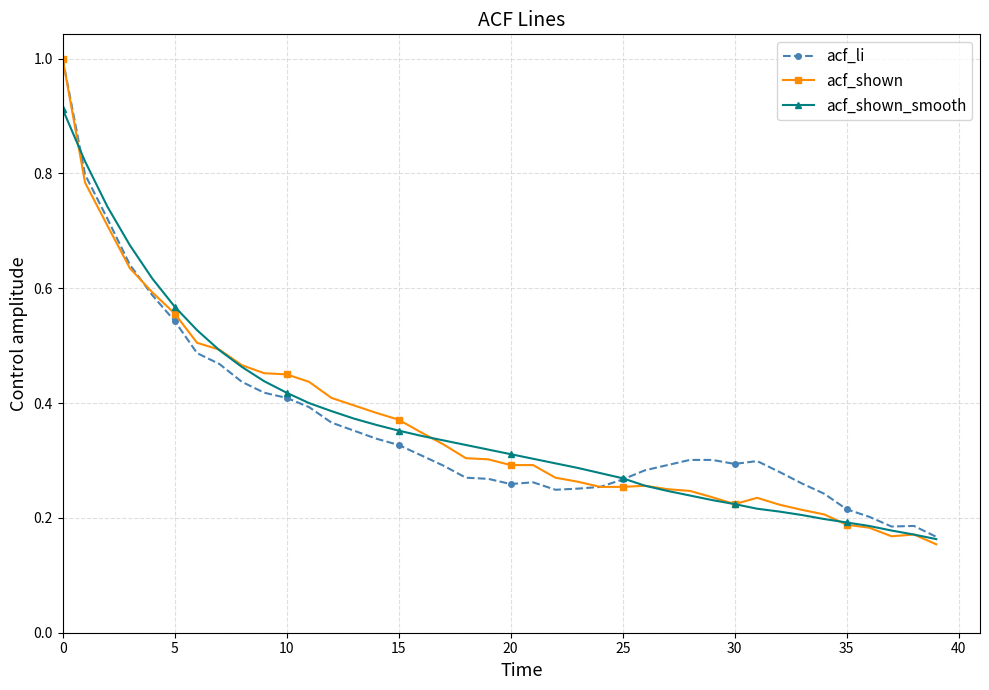

Which series has the largest range (max minus min)?

acf_shown